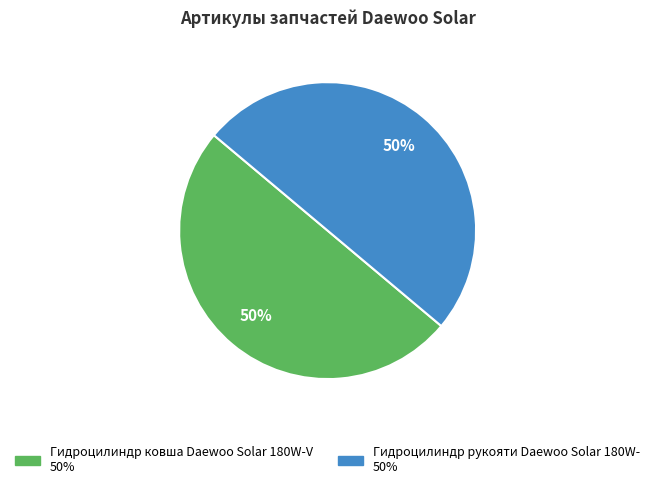

Approximately how many times larger is the value at Гидроцилиндр рукояти Daewoo Solar 180W- compared to Гидроцилиндр ковша Daewoo Solar 180W-V?

1.0